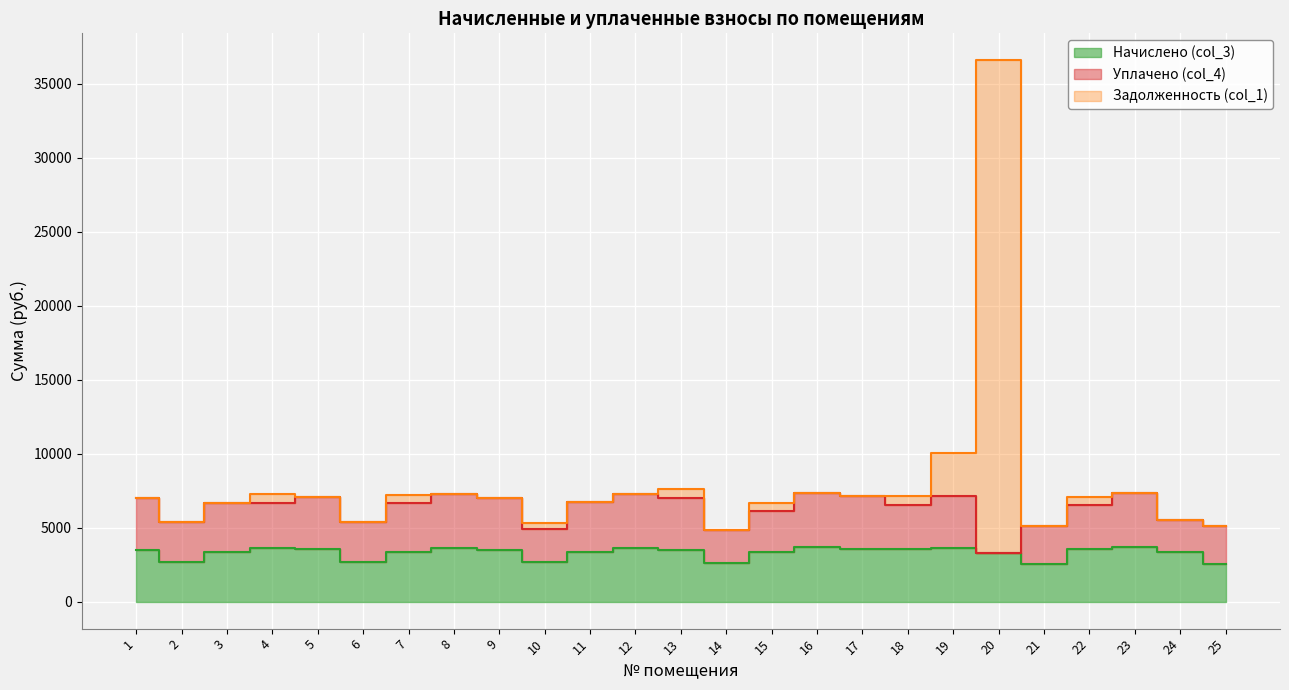

Which series has the largest range (max minus min)?

Задолженность (col_1)